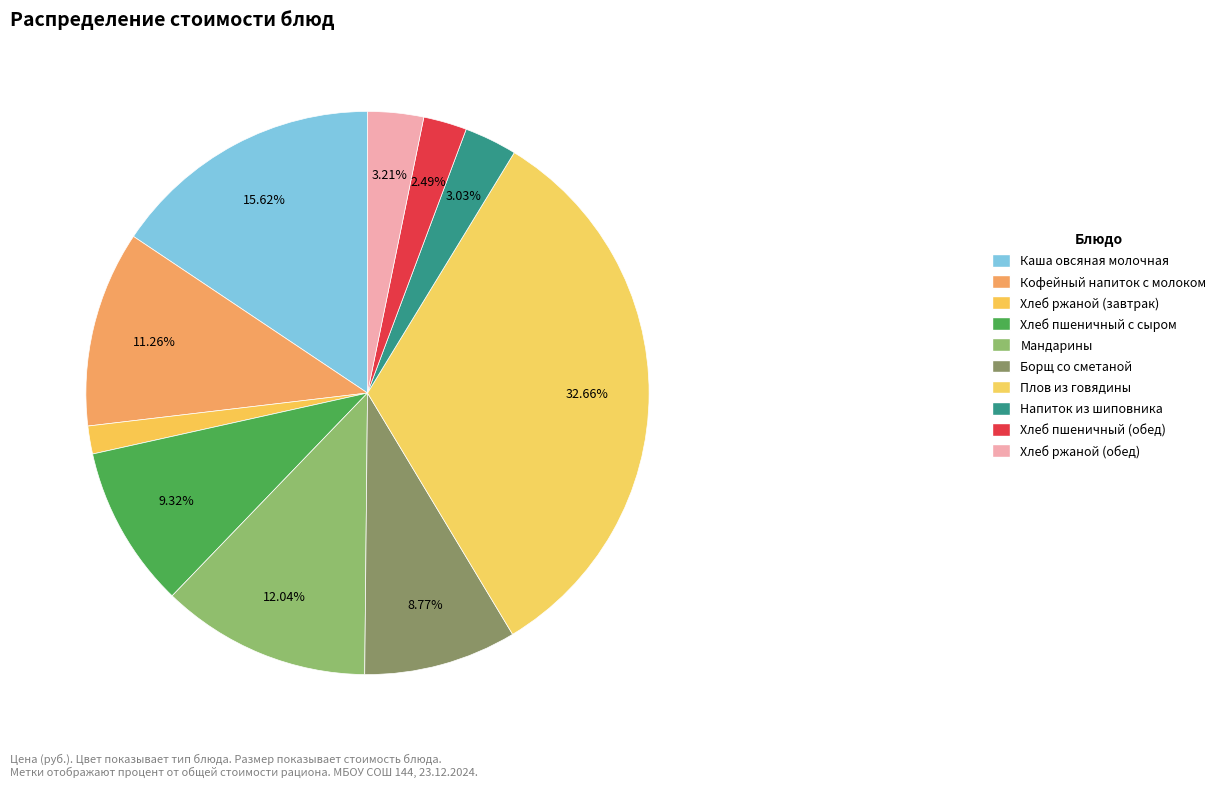

Count the number of slices in the pie.

10